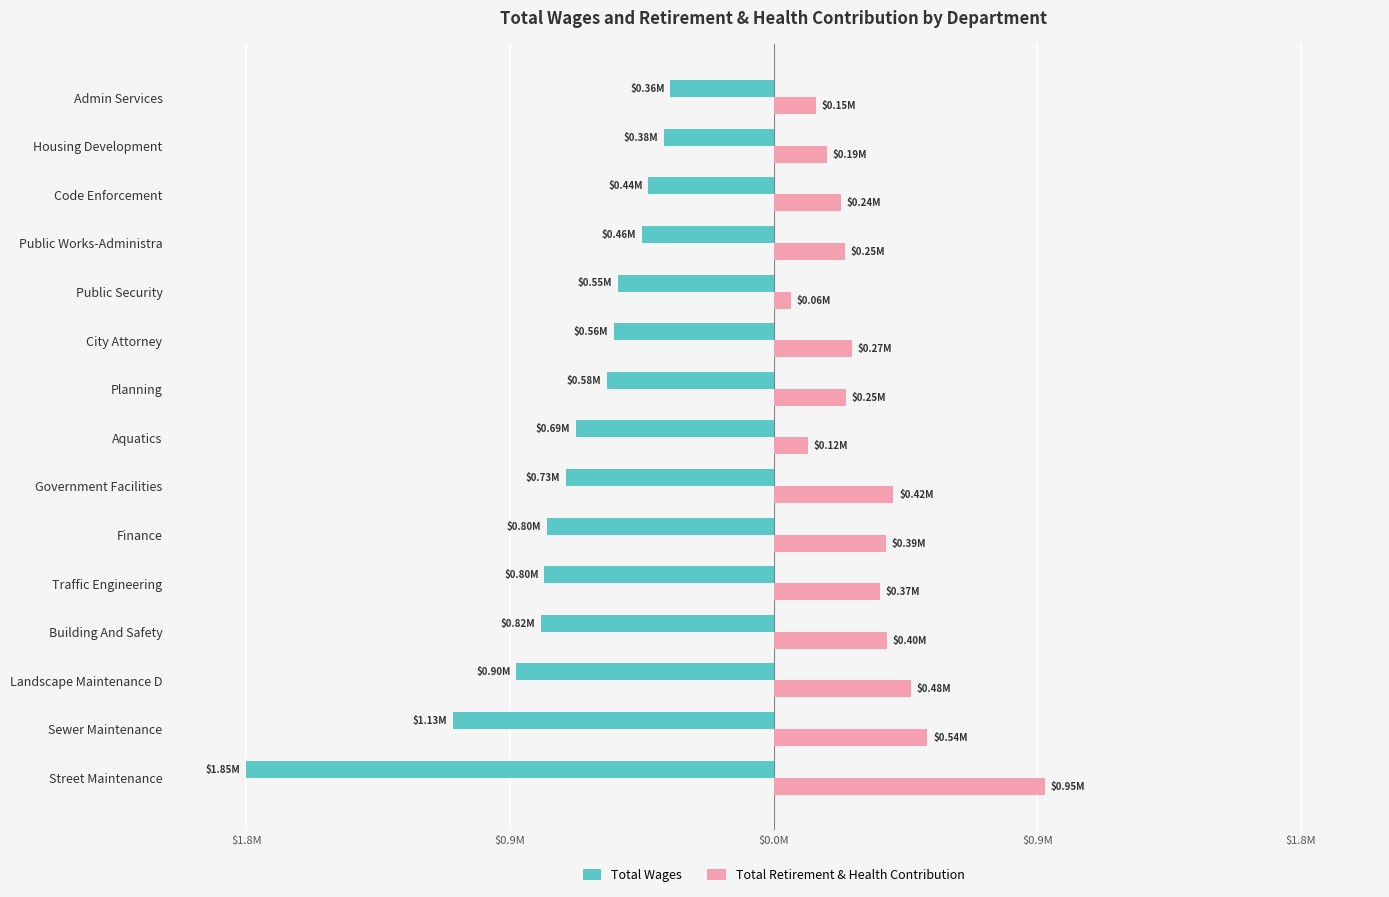

What are all the series names shown in the legend?

Total Wages, Total Retirement & Health Contribution